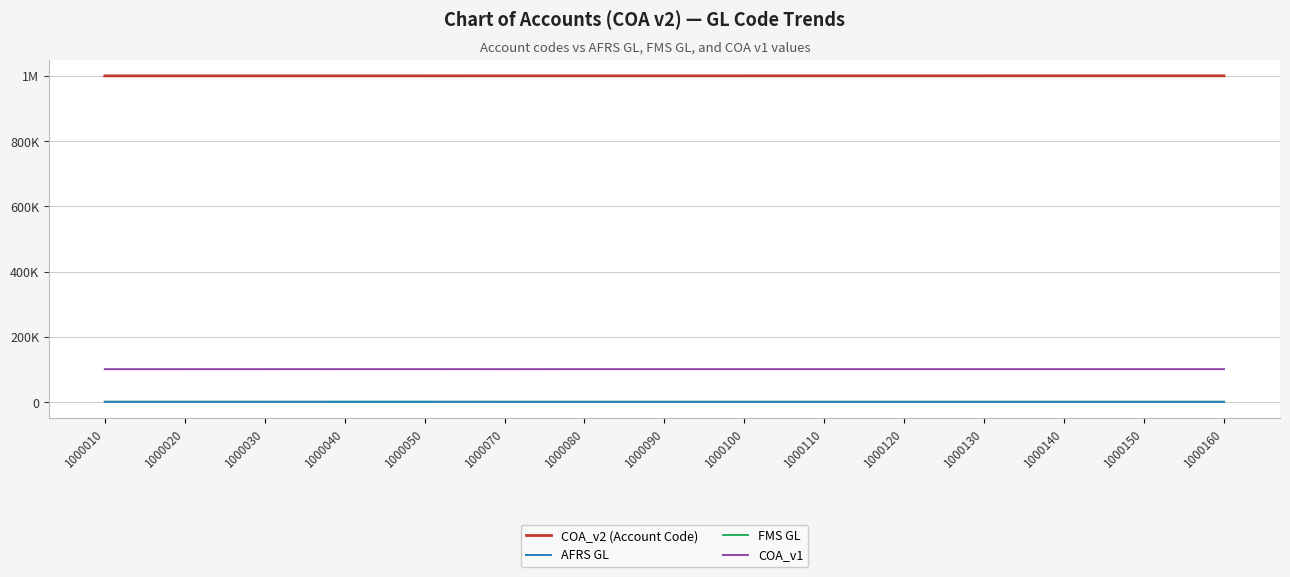

At which category is the sum across all series the highest?

1000050